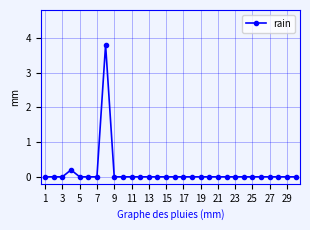

What is the maximum value shown in the chart?

3.8